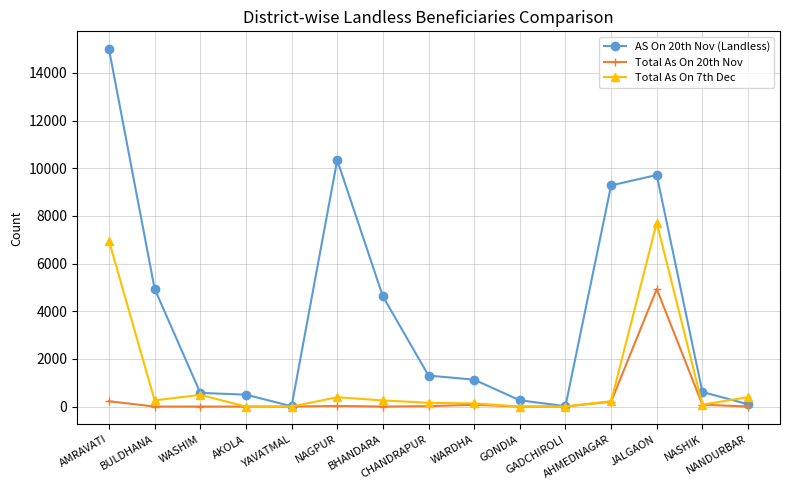

Is the value of AS On 20th Nov (Landless) at CHANDRAPUR greater than the value of Total As On 20th Nov at AKOLA?

Yes